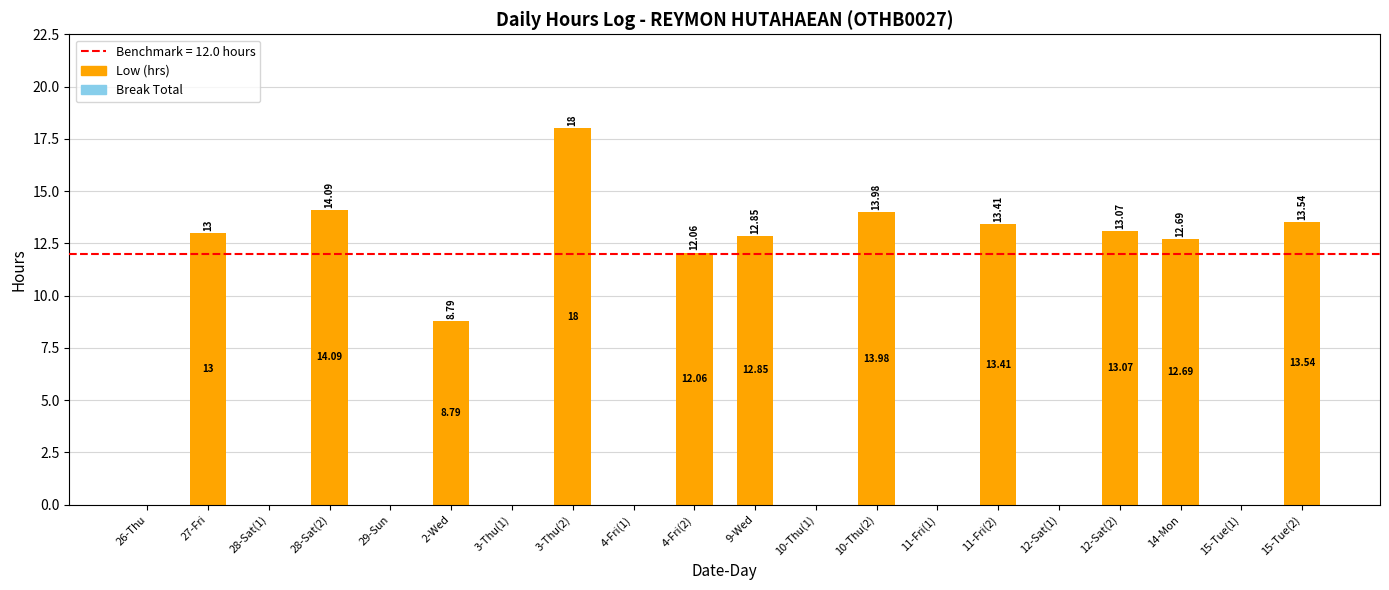

What is the sum of the values at 12-Sat(2) and 29-Sun?

13.1